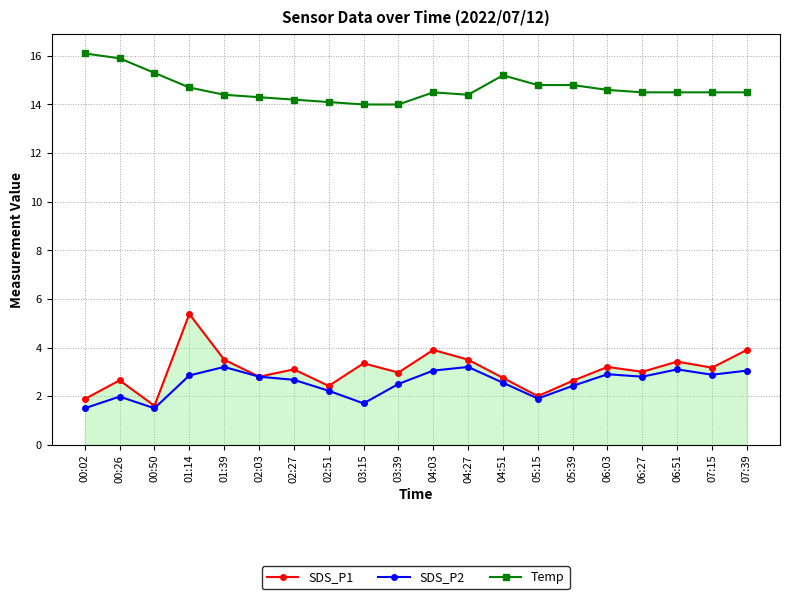

What is the total value across all series at 00:50?

18.4